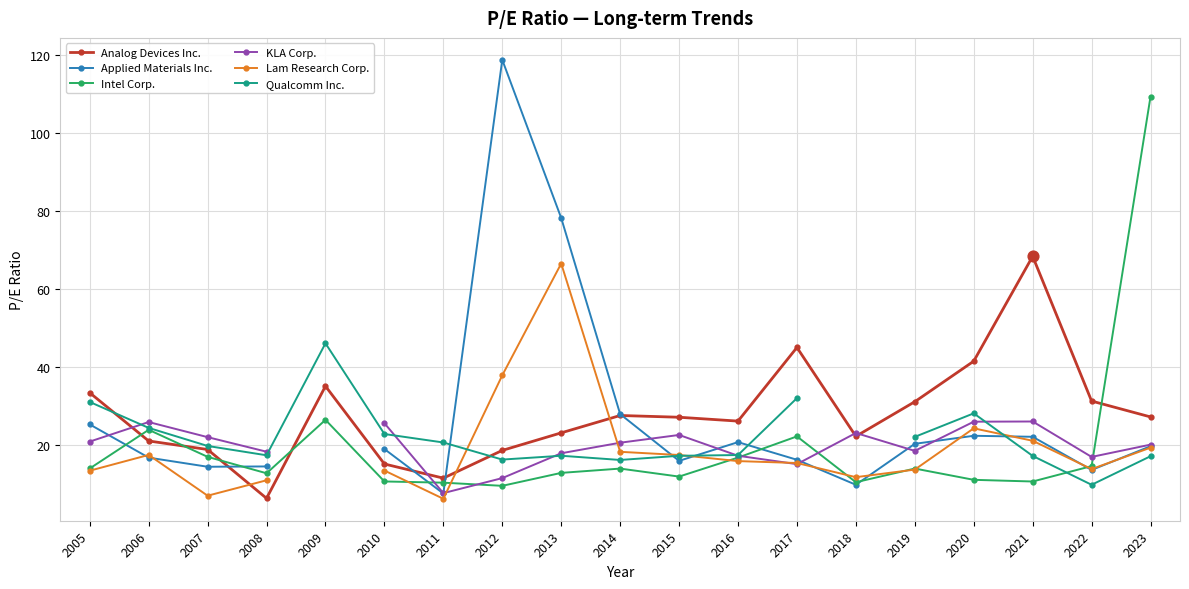

Which series reaches the minimum Y coordinate?

Lam Research Corp.